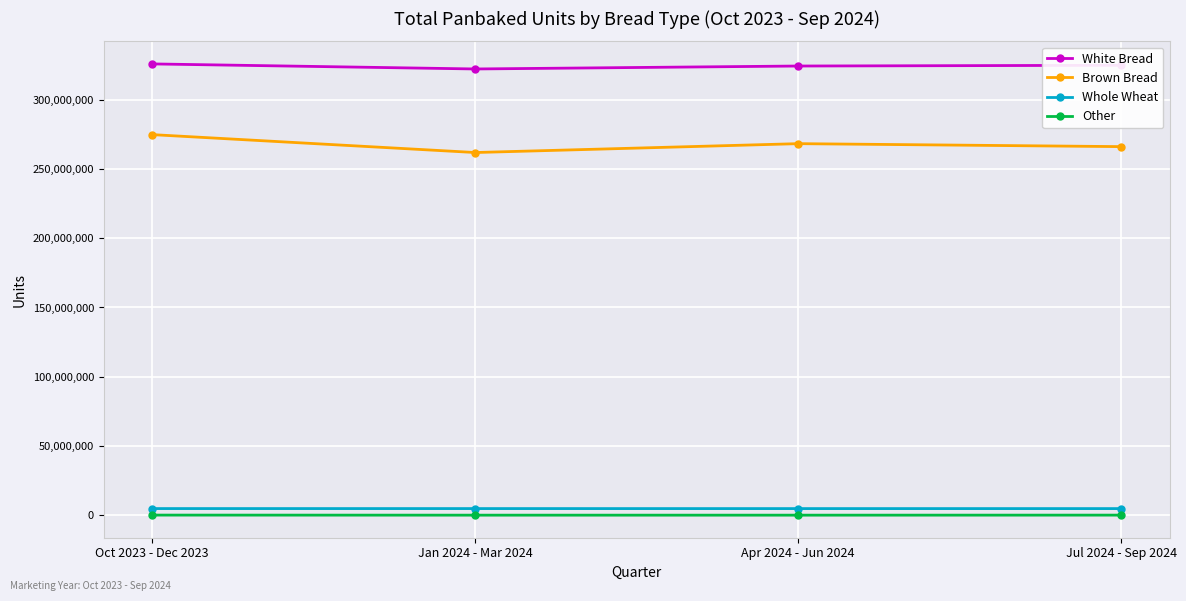

True or false: Whole Wheat has a value of 4965409 at Jan 2024 - Mar 2024.

True